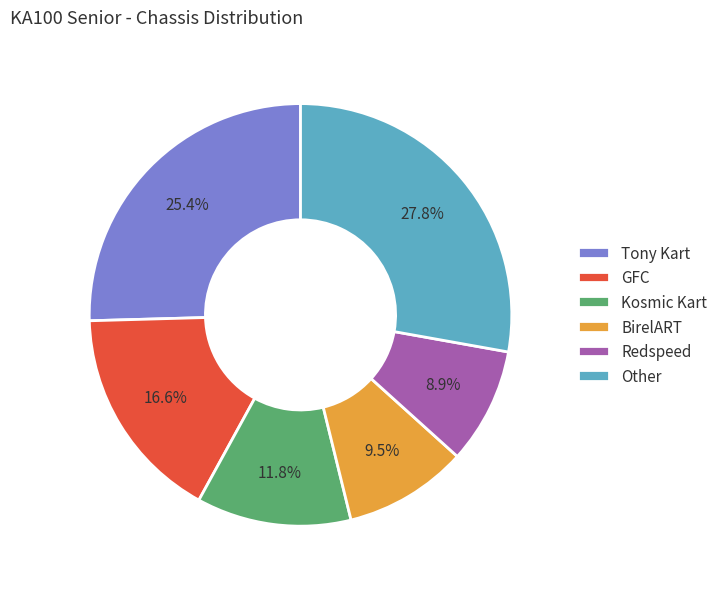

Does Redspeed represent more than half of the total?

No